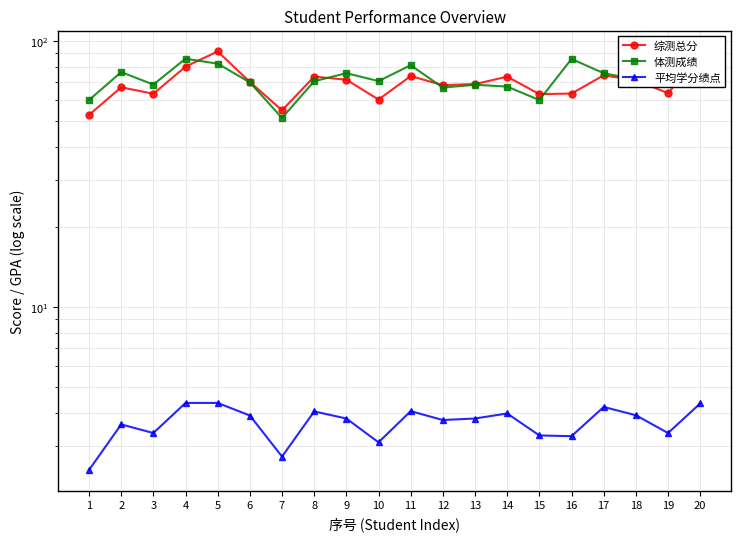

What is the total value across all series at 14?

144.8